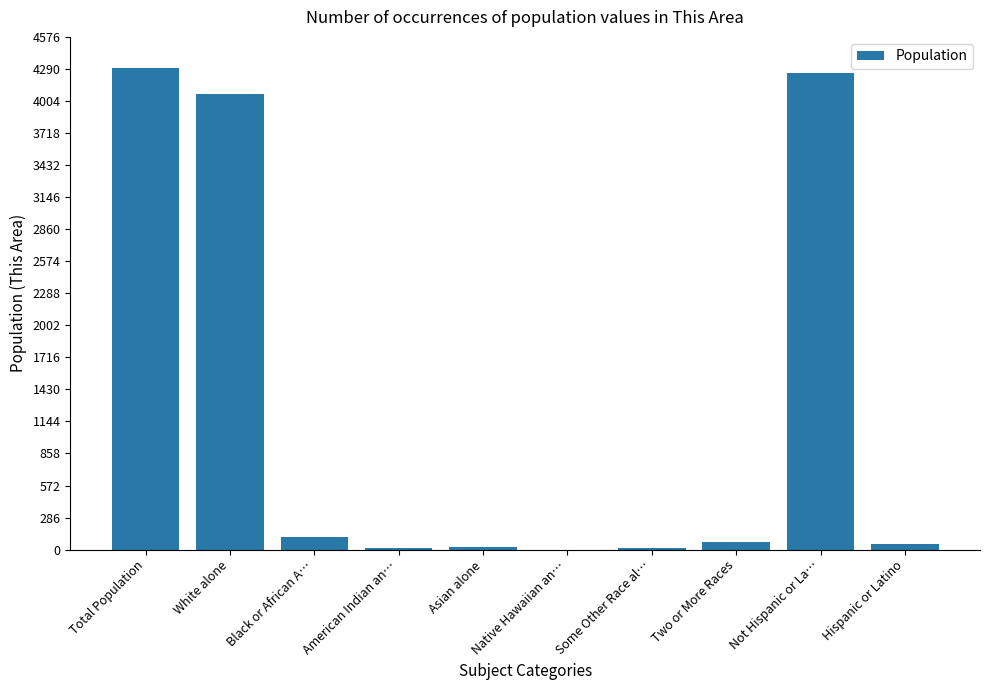

Which category has the highest value across all series?

Total Population